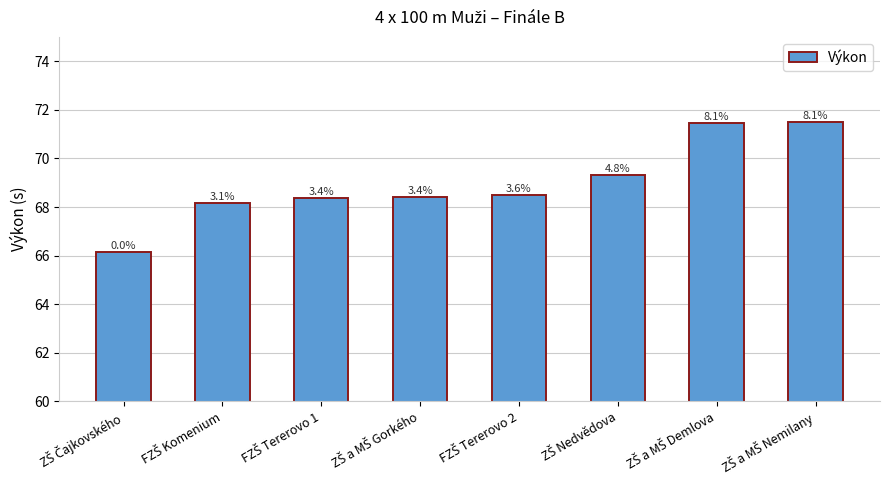

What is the sum of the values at FZŠ Tererovo 1 and ZŠ a MŠ Demlova?

139.8